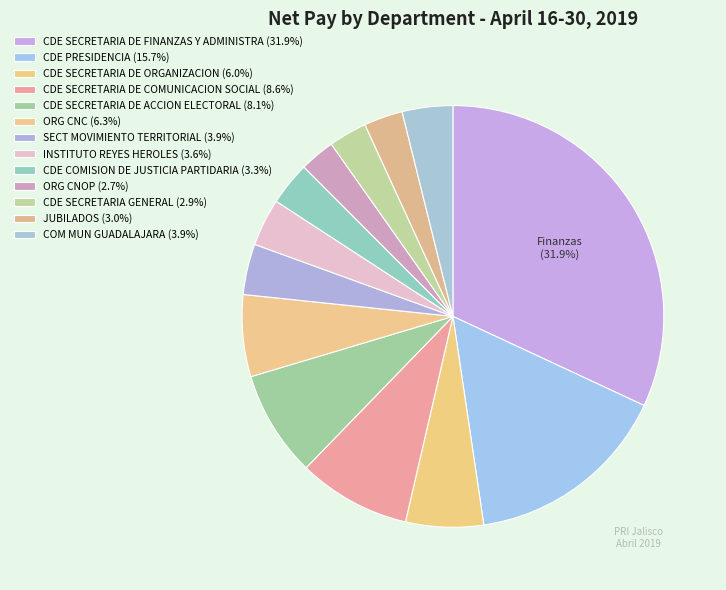

What is the largest slice in the pie chart?

CDE SECRETARIA DE FINANZAS Y ADMINISTRA